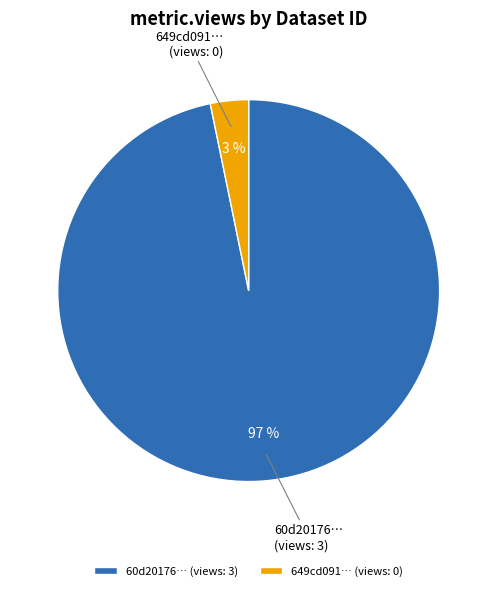

Do 60d20176… (views: 3) and 649cd091… (views: 0) together represent more than half of the pie?

Yes